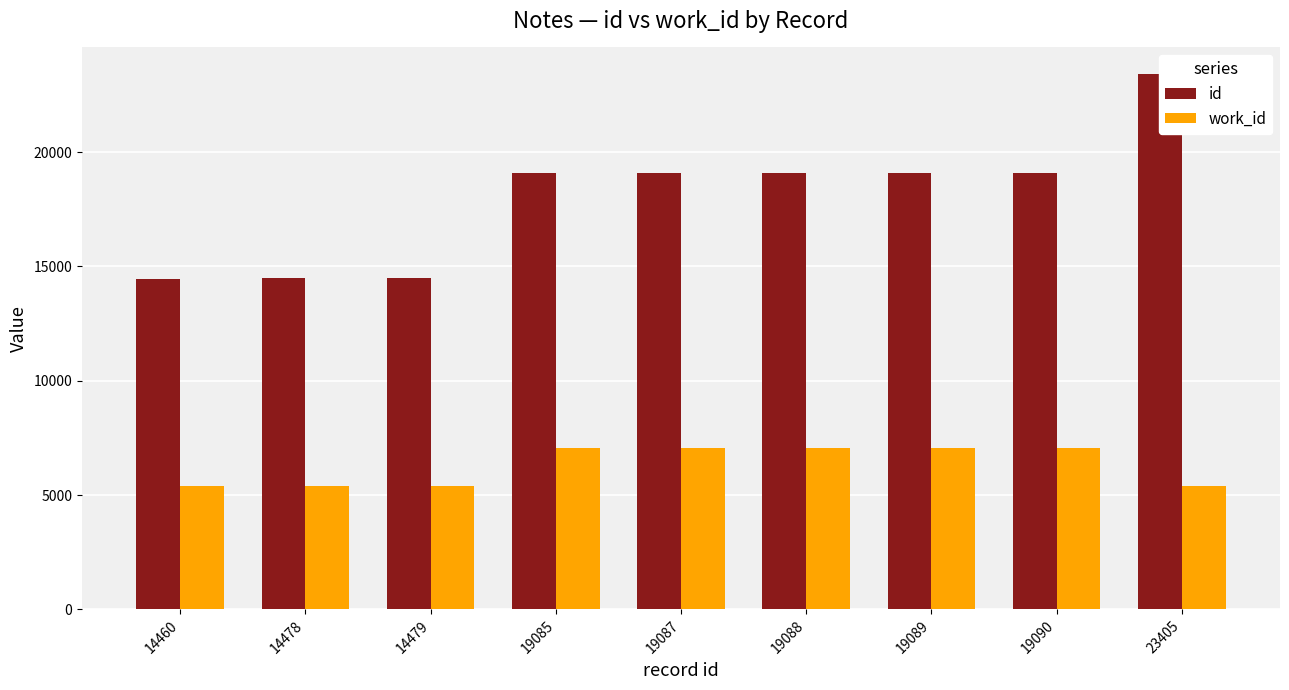

How many groups of bars are there?

9